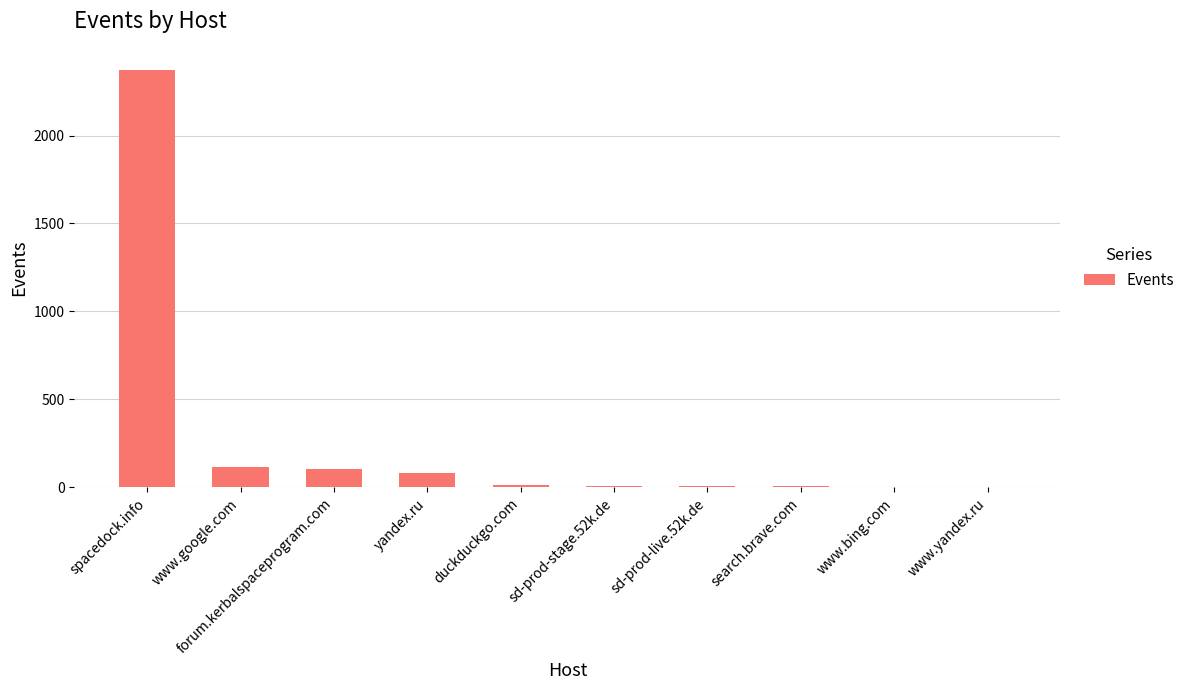

The chart shows a value of 3 at www.bing.com. True or false?

True